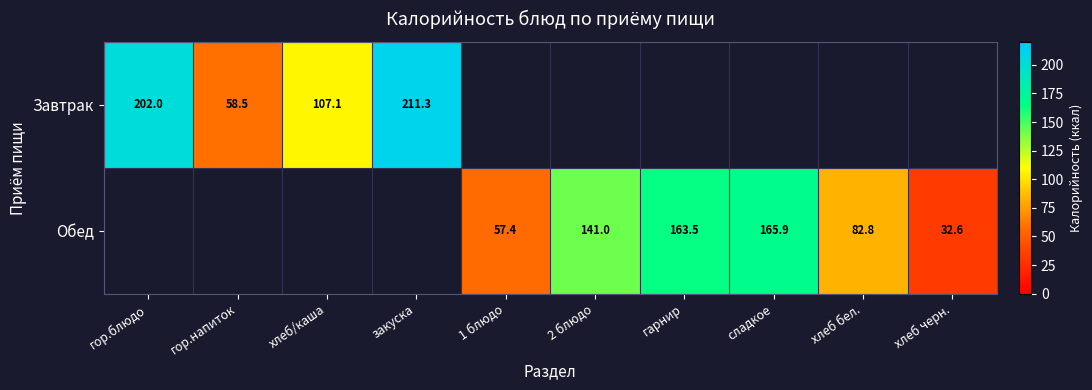

At how many categories does at least one series exceed 21?

10